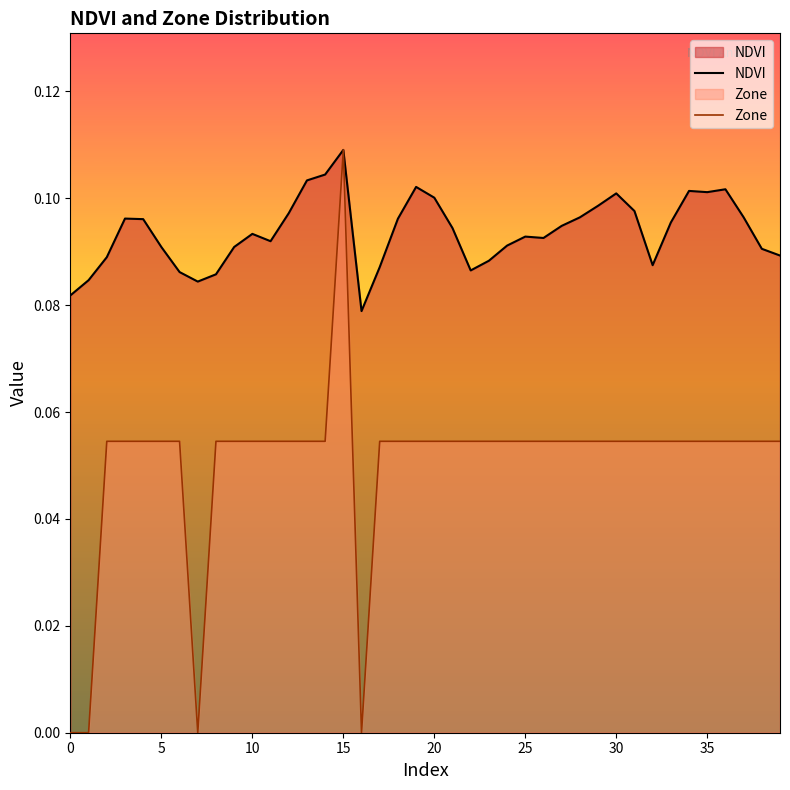

What value does the NDVI series have at 11?

0.1